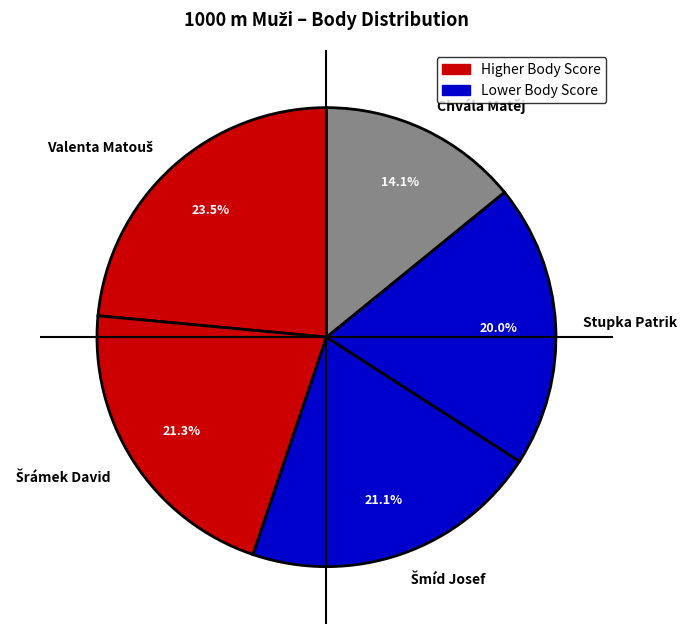

Which slice is the smallest?

Chvála Matěj